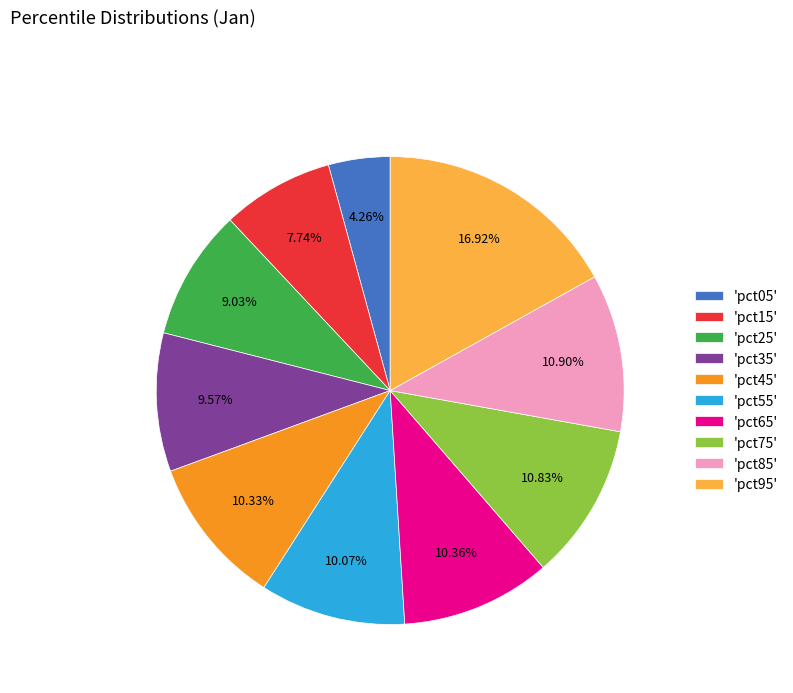

Count the number of slices in the pie.

10